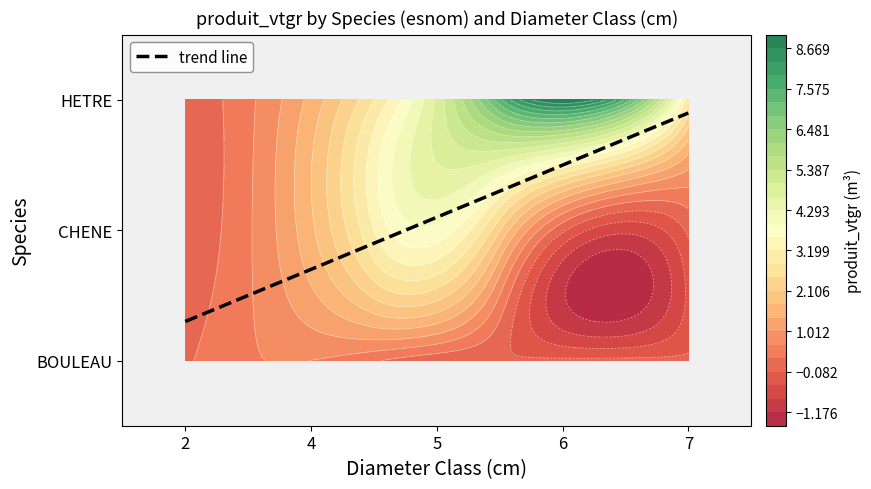

True or false: BOULEAU has a value of 0.2 at 2.

True